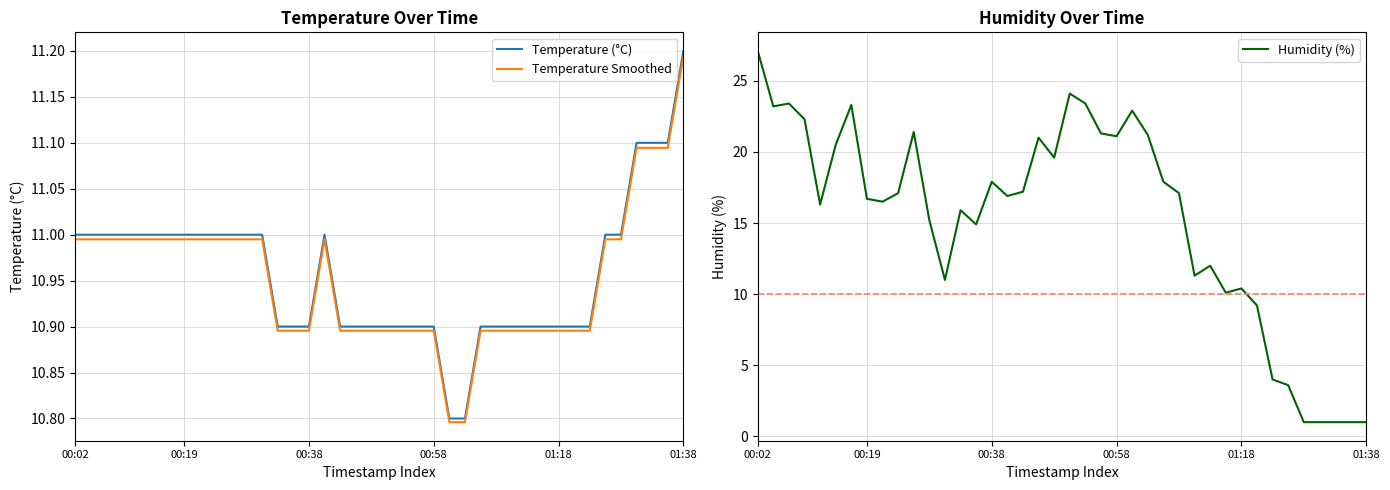

What is the minimum value for Temperature (°C)?

10.8